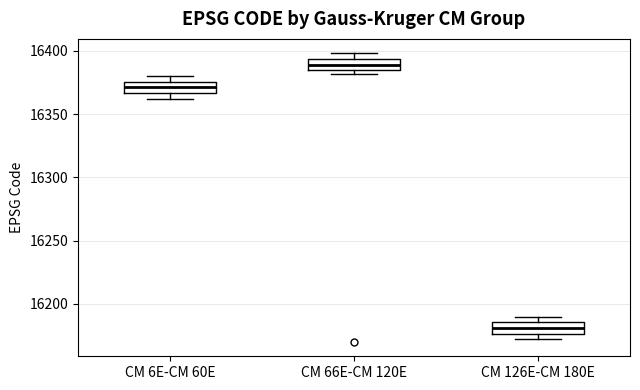

Where is the lower edge of the box for CM 66E-CM 120E on the y-axis? The values are not printed on the chart, so give them approximately, as read against the axis.

16385